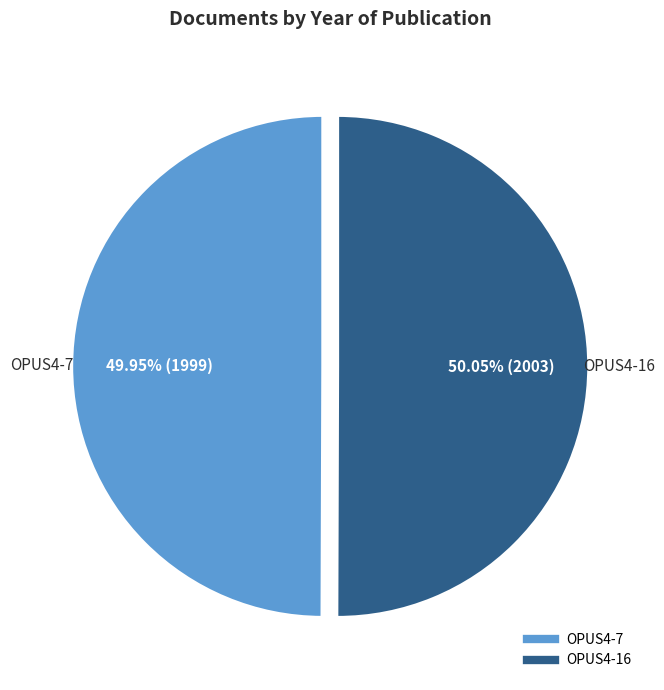

To the nearest percent, what is the average slice percentage?

50%